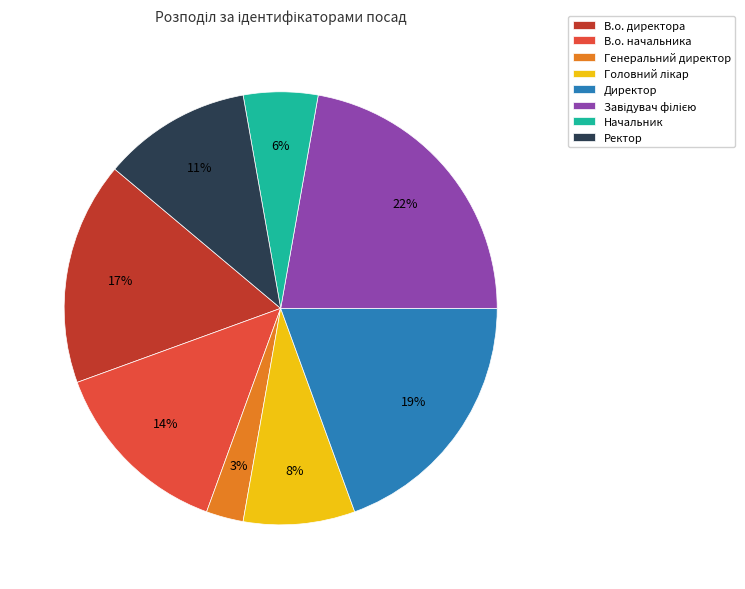

Is it true that Ректор is 23% of the pie?

False